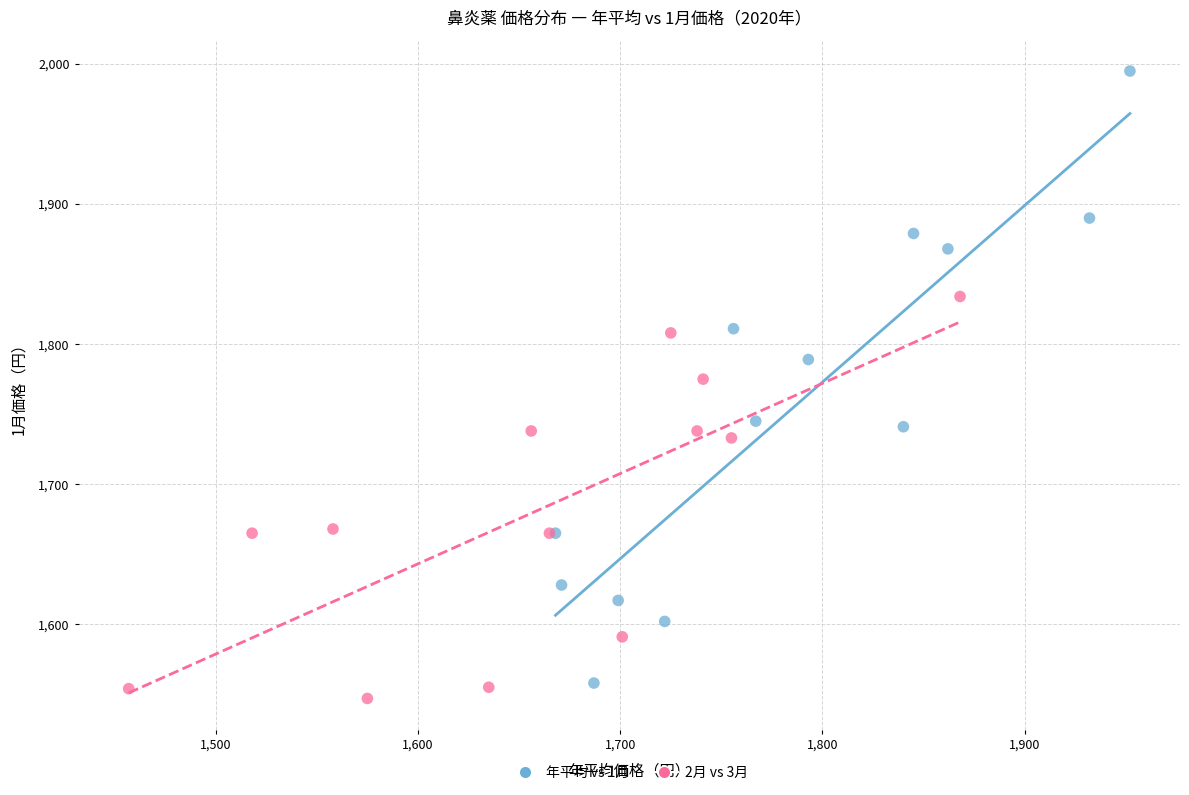

Which series contains the highest Y value?

年平均 vs 1月